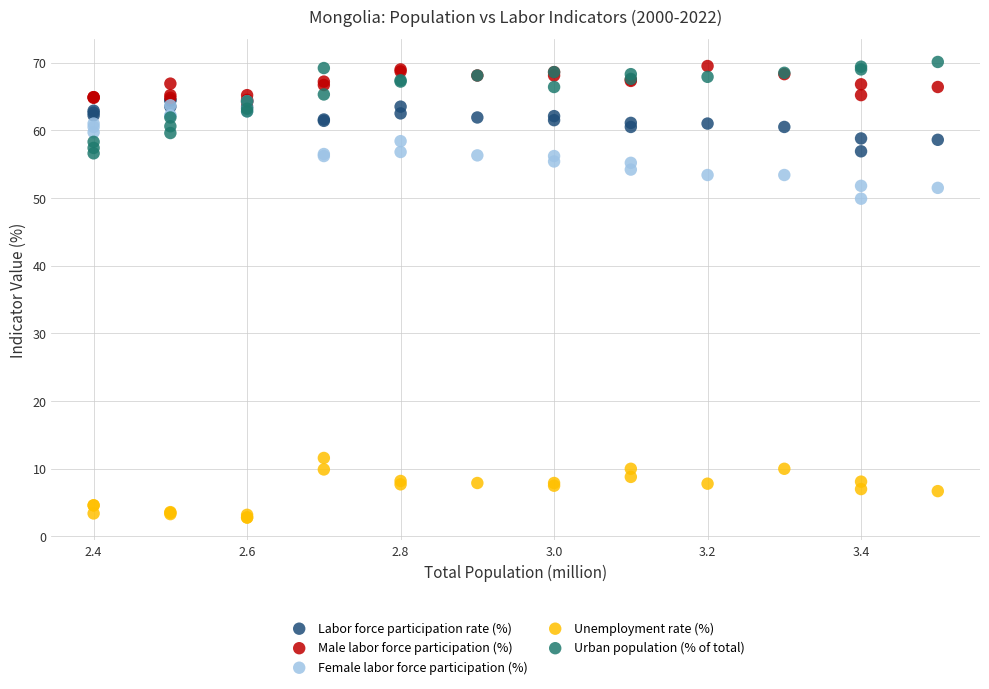

Across all series, what Y value is closest to 36?

49.9